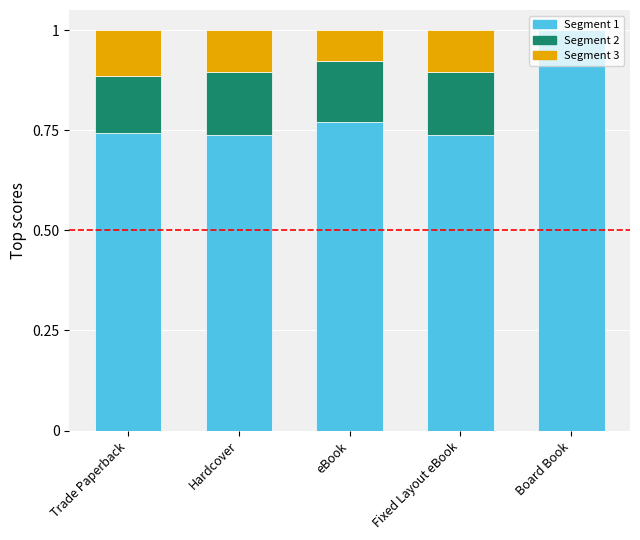

Are the bars horizontal?

No